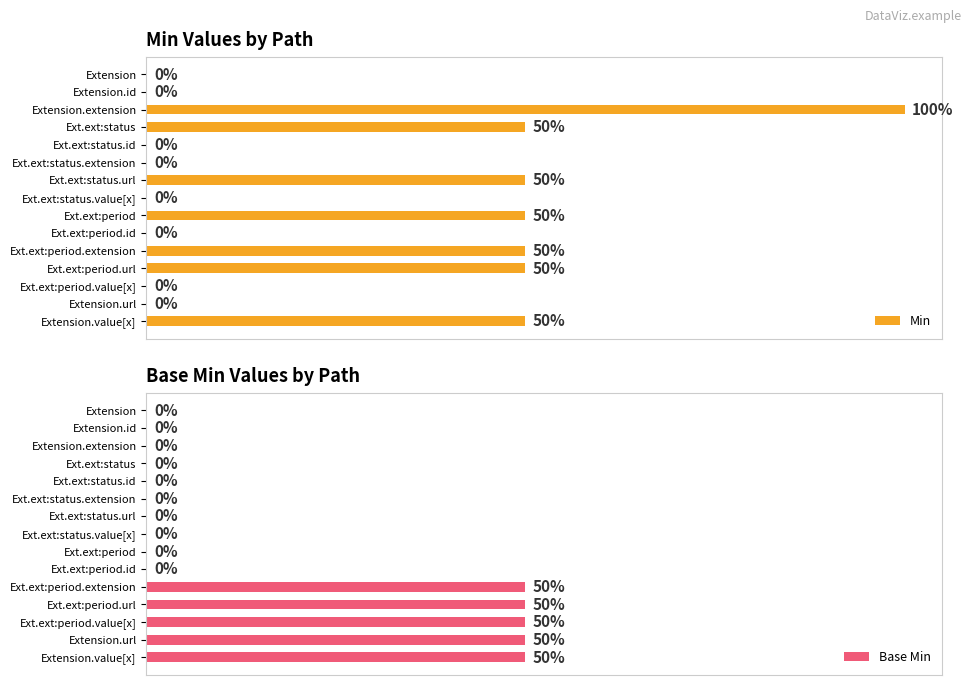

What are all the series names shown in the legend?

Min, Base Min